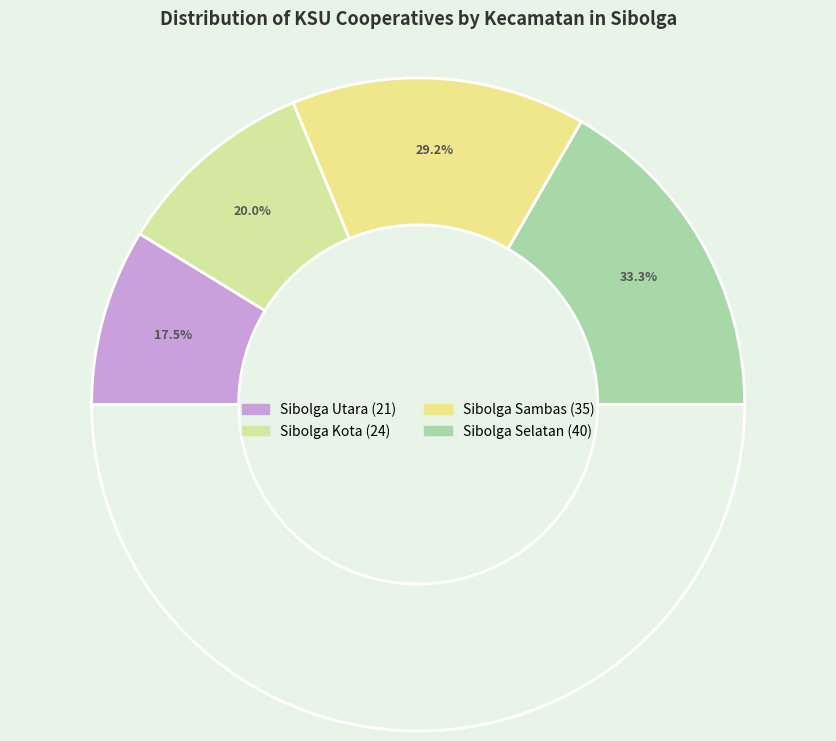

The Sibolga Kota slice represents 20% of the pie. True or false?

True